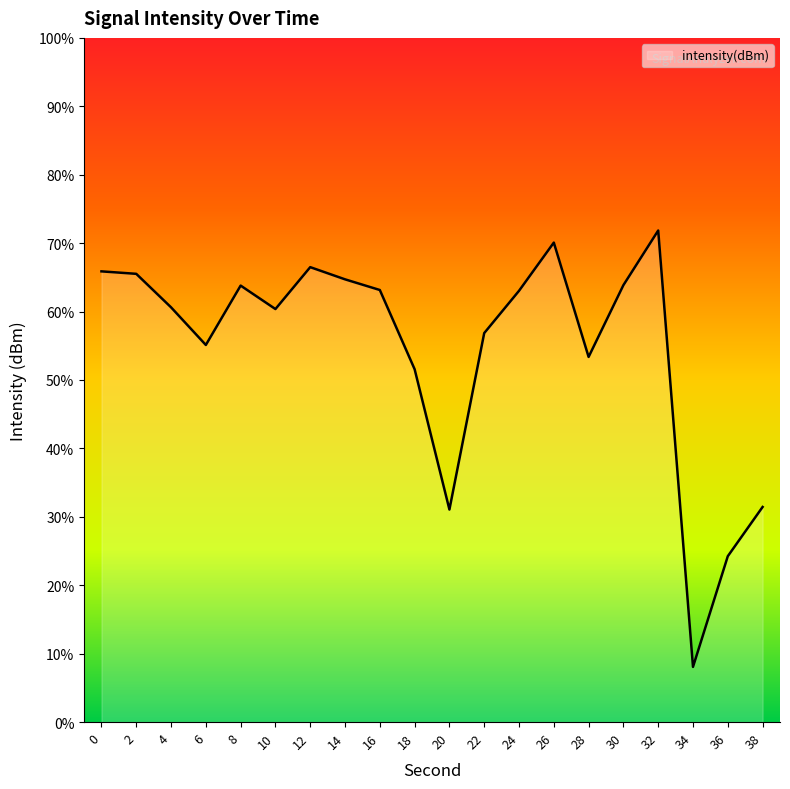

Rank the categories by value from lowest to highest.

34, 36, 20, 38, 18, 28, 6, 22, 10, 4, 24, 16, 8, 30, 14, 2, 0, 12, 26, 32